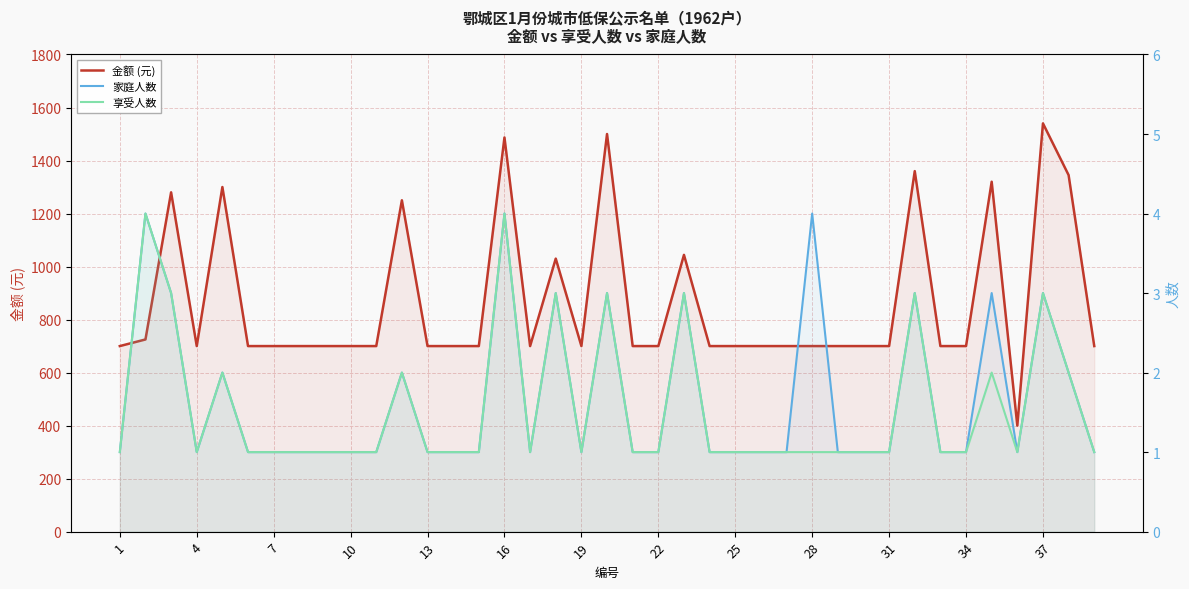

How many data points does each series have?

39